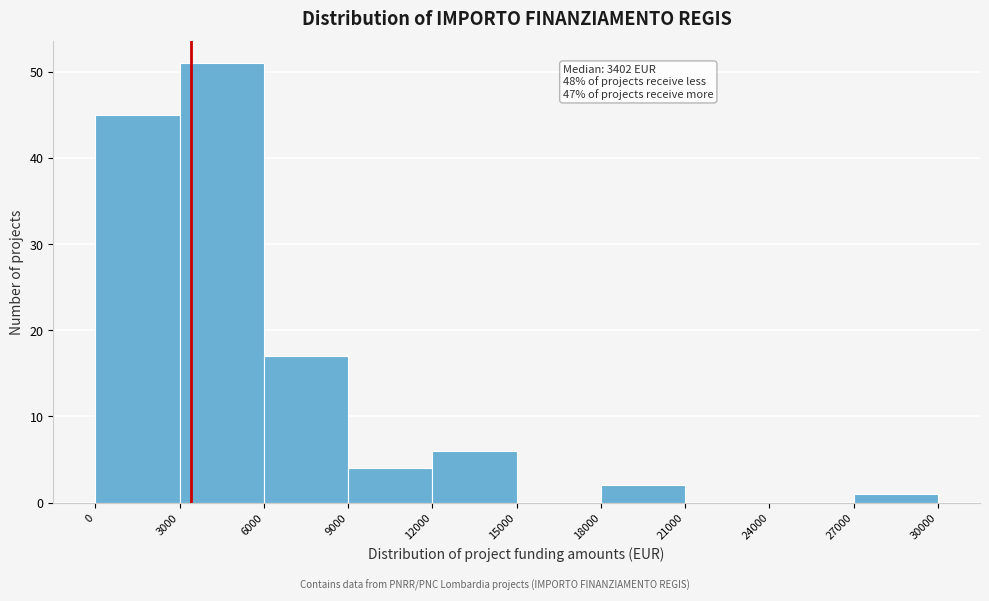

Over which range of the x-axis is the bar tallest?

3000 to 6000